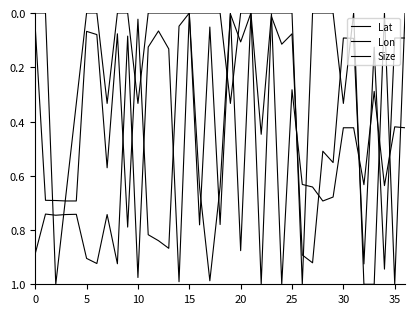

How many lines are shown in the chart?

3